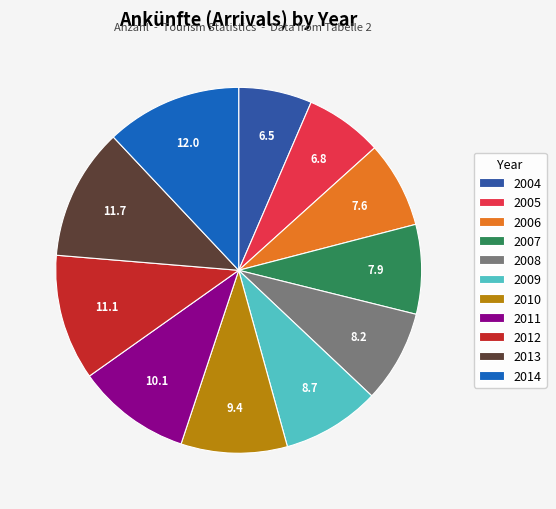

Count the number of slices in the pie.

11